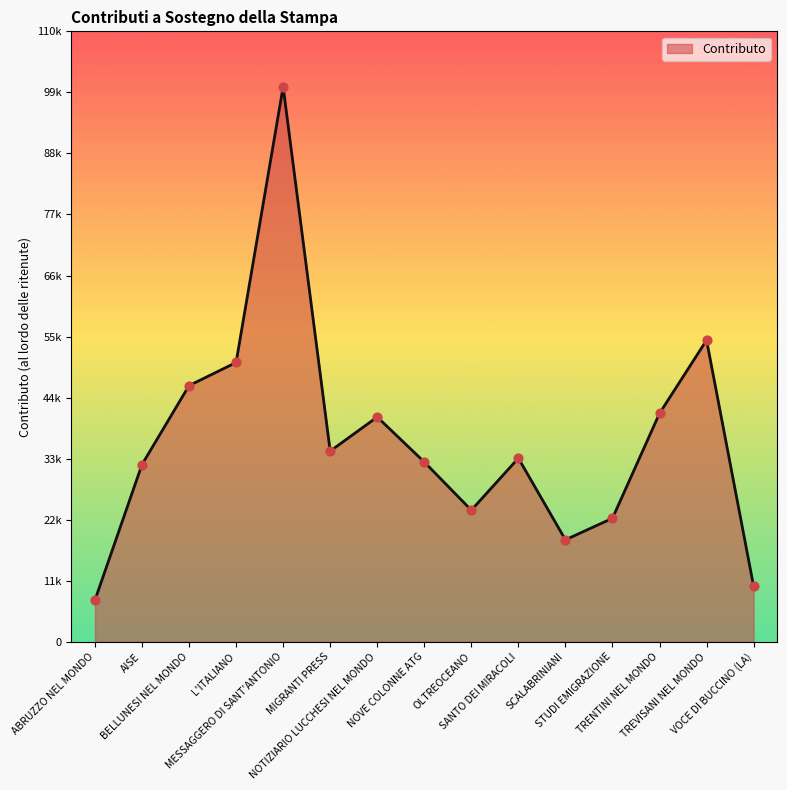

What is the change in value from ABRUZZO NEL MONDO to NOTIZIARIO LUCCHESI NEL MONDO?

+32998.7